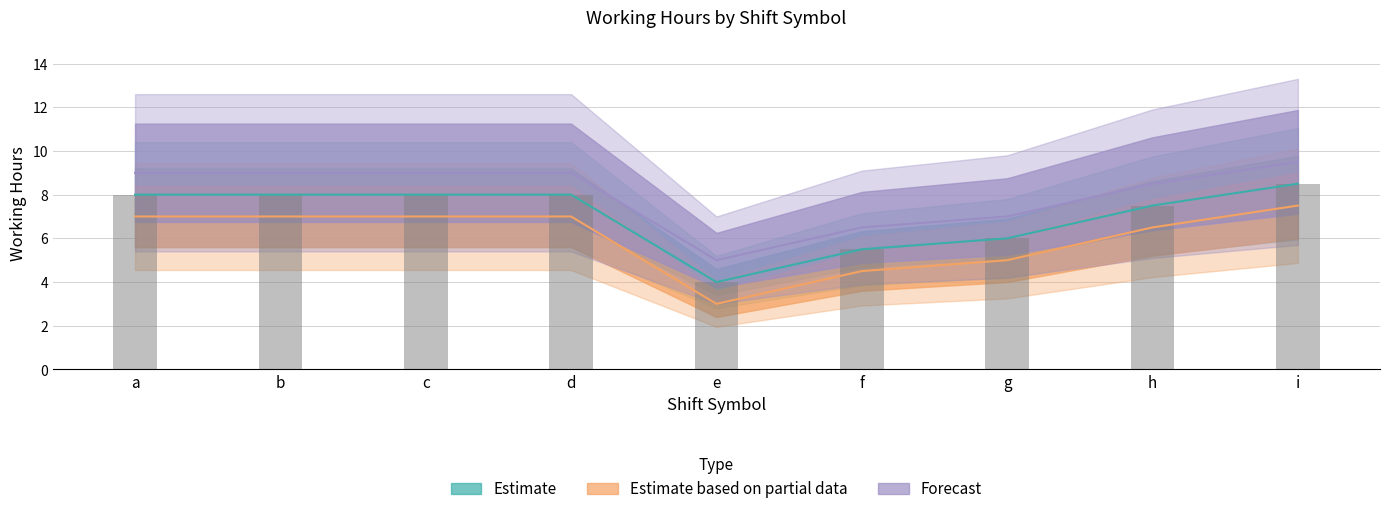

The value of Forecast at i is 9.5. True or false?

True